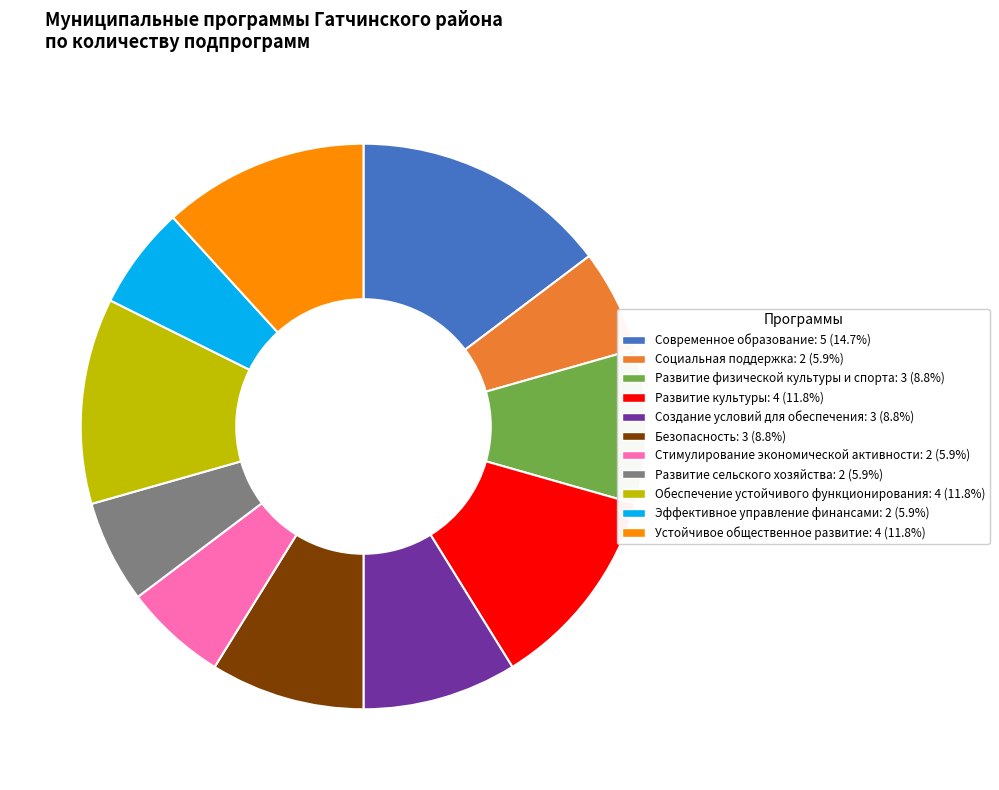

The Устойчивое общественное развитие slice represents 1% of the pie. True or false?

False